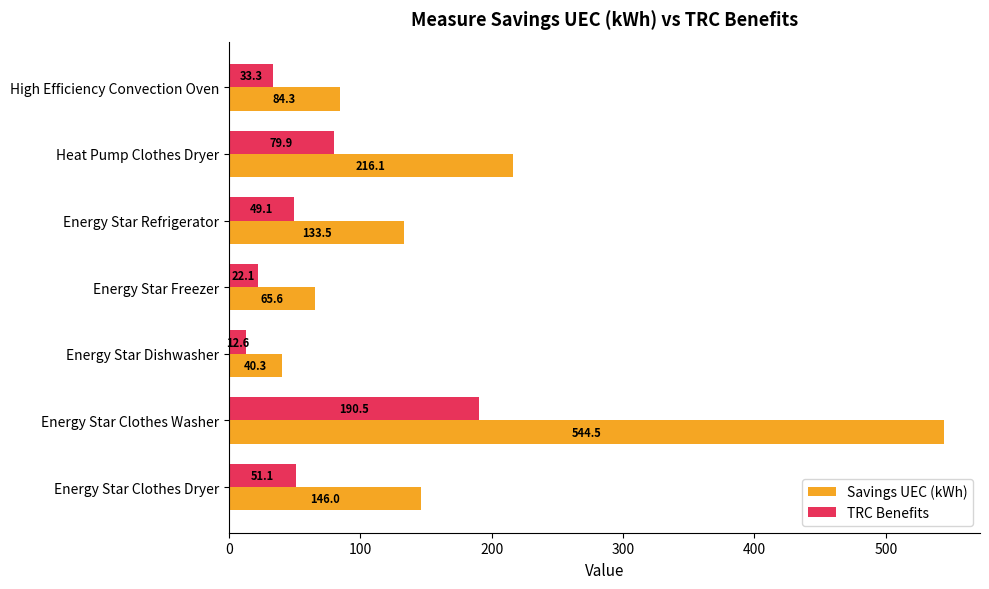

Rank the categories by TRC Benefits value from lowest to highest.

Energy Star Dishwasher, Energy Star Freezer, High Efficiency Convection Oven, Energy Star Refrigerator, Energy Star Clothes Dryer, Heat Pump Clothes Dryer, Energy Star Clothes Washer